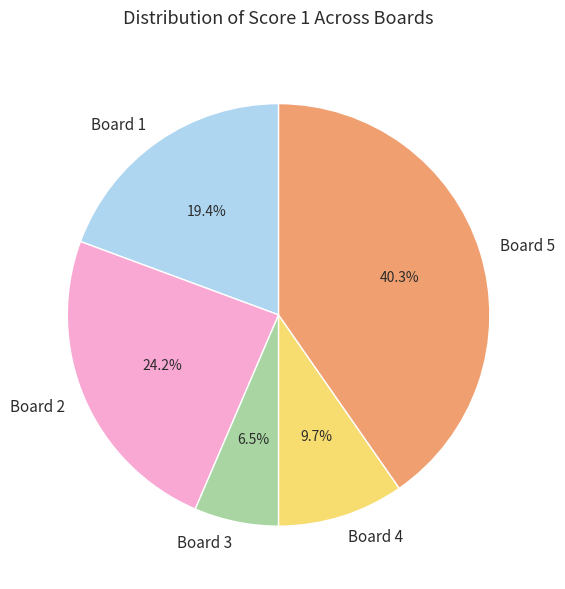

Is Board 1 the majority of the pie?

No